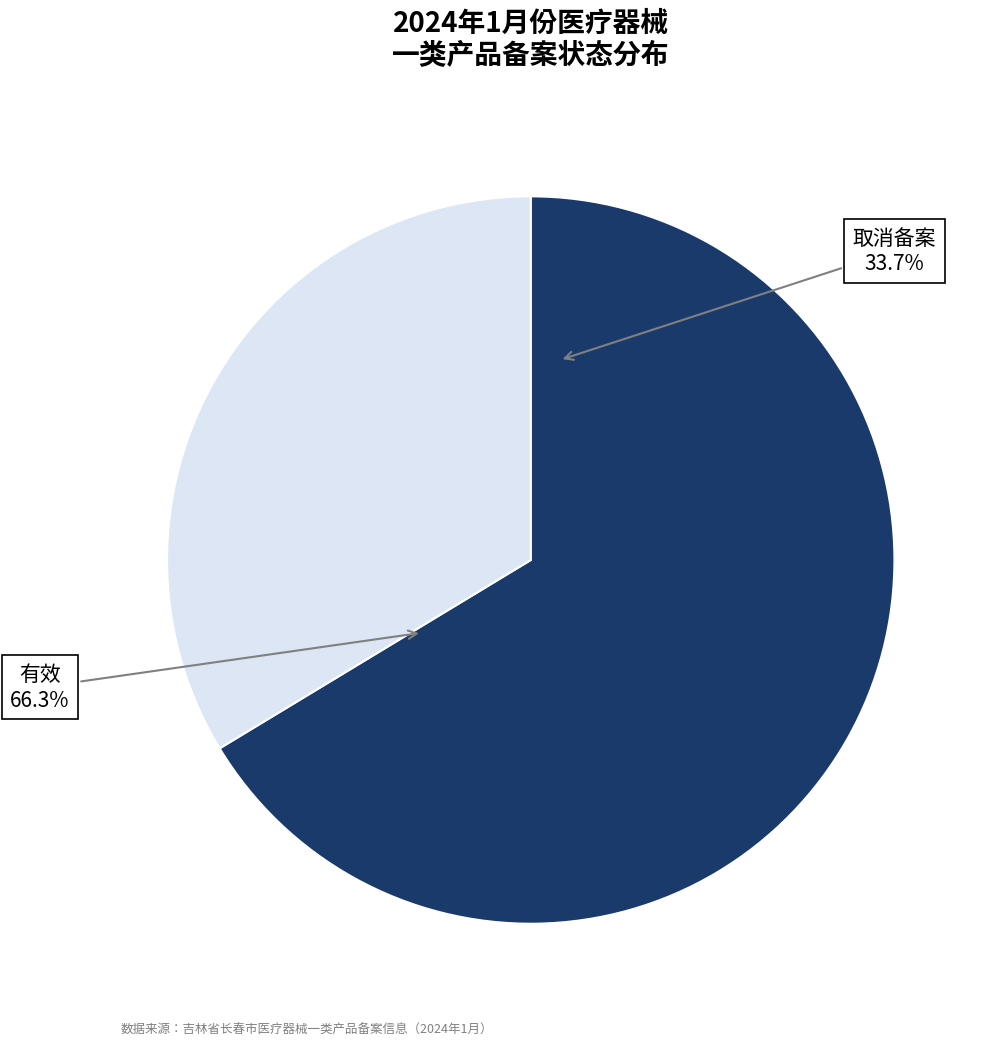

What is the change in value from 有效 to 取消备案?

-33